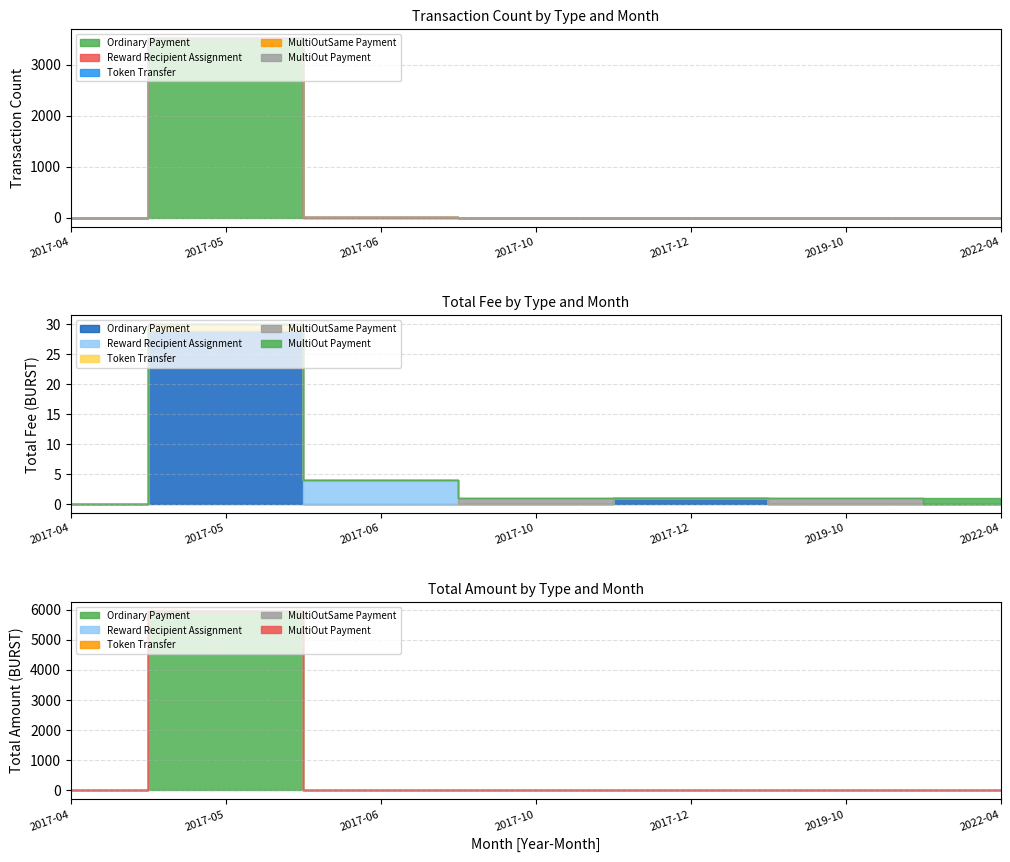

How many positive values does the MultiOutSame Payment series have?

2